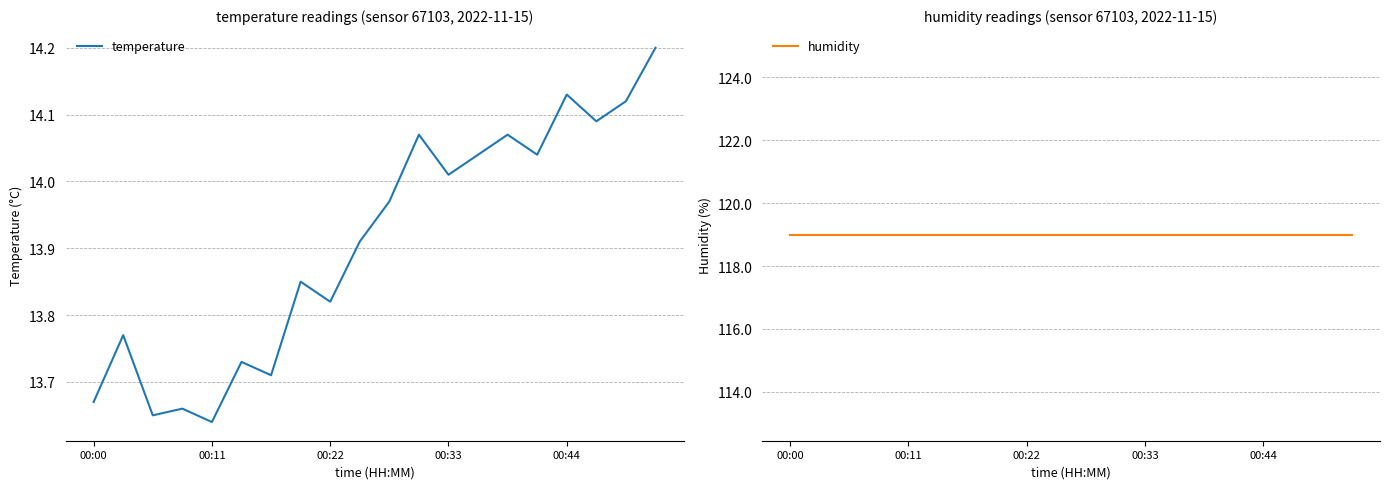

True or false: temperature and humidity cross at least once.

False